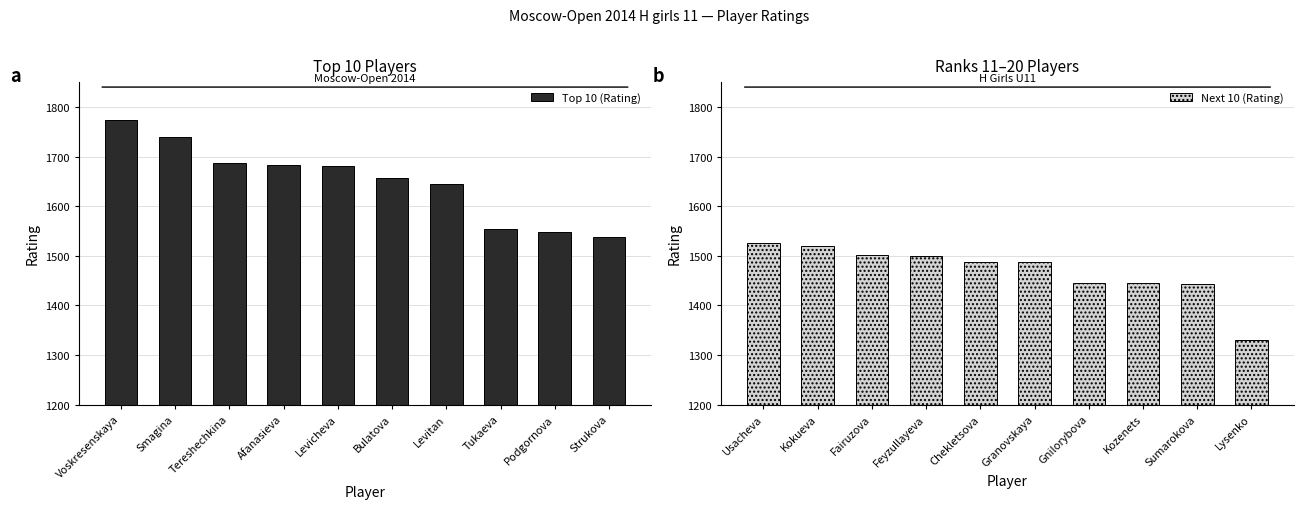

Rank the series by their maximum value, from lowest to highest.

Next 10 (Rating), Top 10 (Rating)